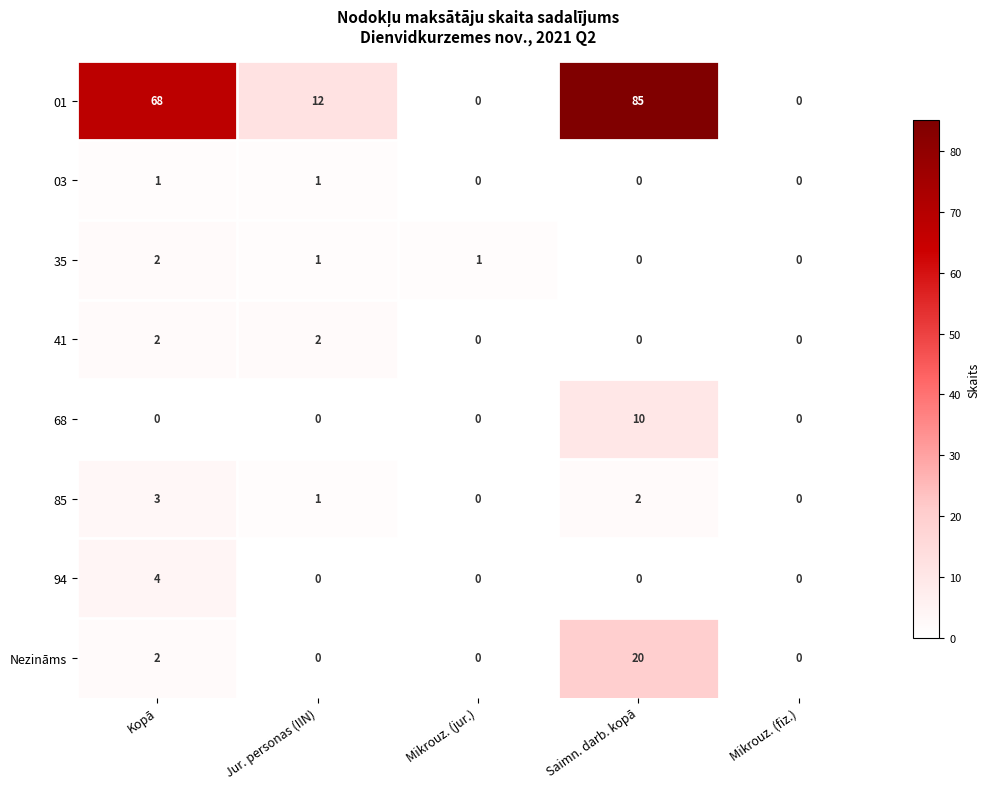

The 68 series shows -6 at Kopā. True or false?

False